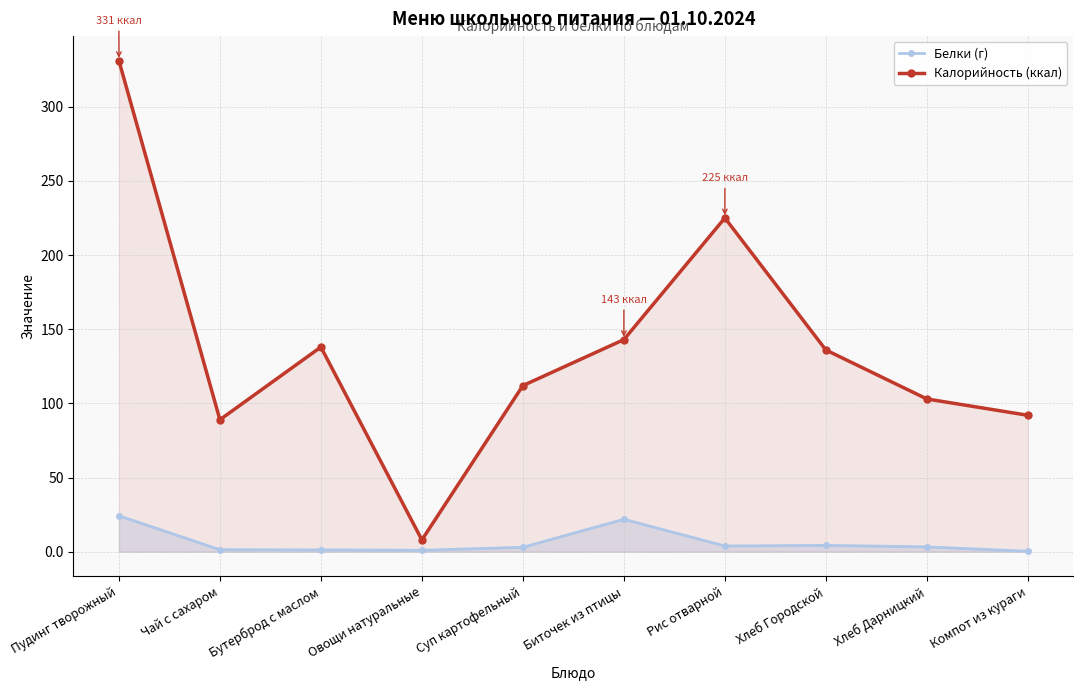

What is the greatest value displayed?

331.0